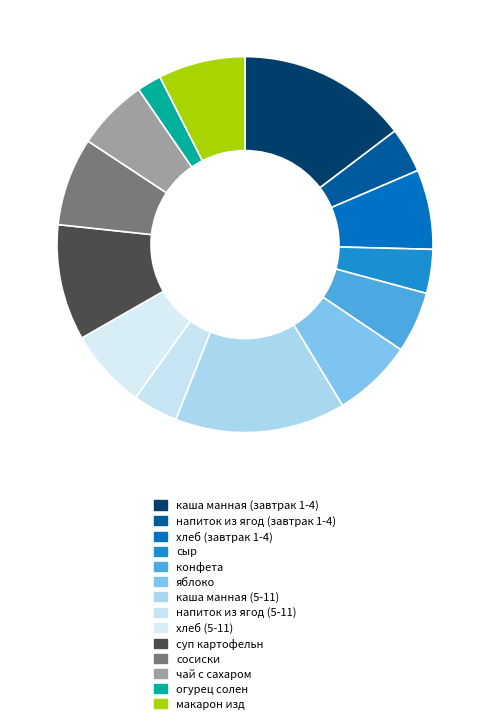

How many segments does this pie chart have?

14